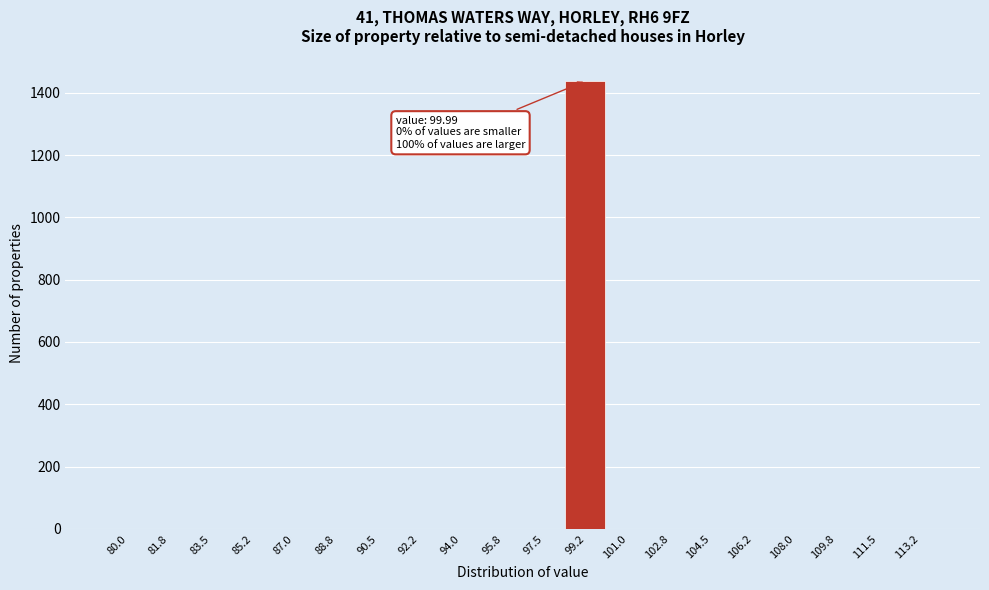

Reading left to right, extract all data points from this chart.

80.0=0	81.8=0	83.5=0	85.2=0	87.0=0	88.8=0	90.5=0	92.2=0	94.0=0	95.8=0	97.5=0	99.2=1439	101.0=0	102.8=0	104.5=0	106.2=0	108.0=0	109.8=0	111.5=0	113.2=0